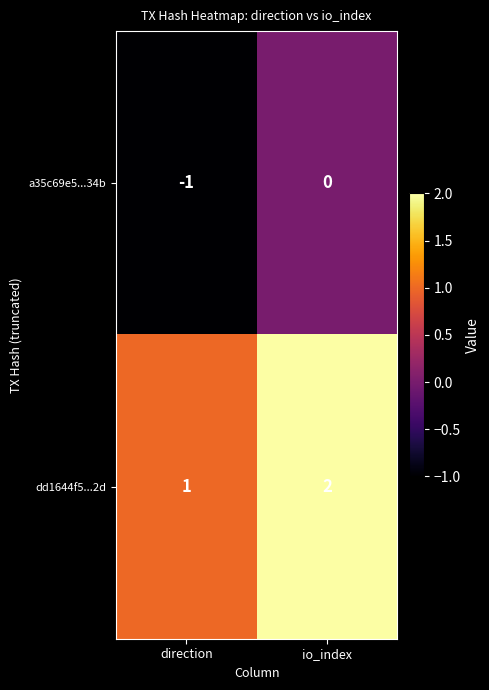

Reading left to right, transcribe all the data shown in this chart.

a35c69e5...34b: -1	0
dd1644f5...2d: 1	2